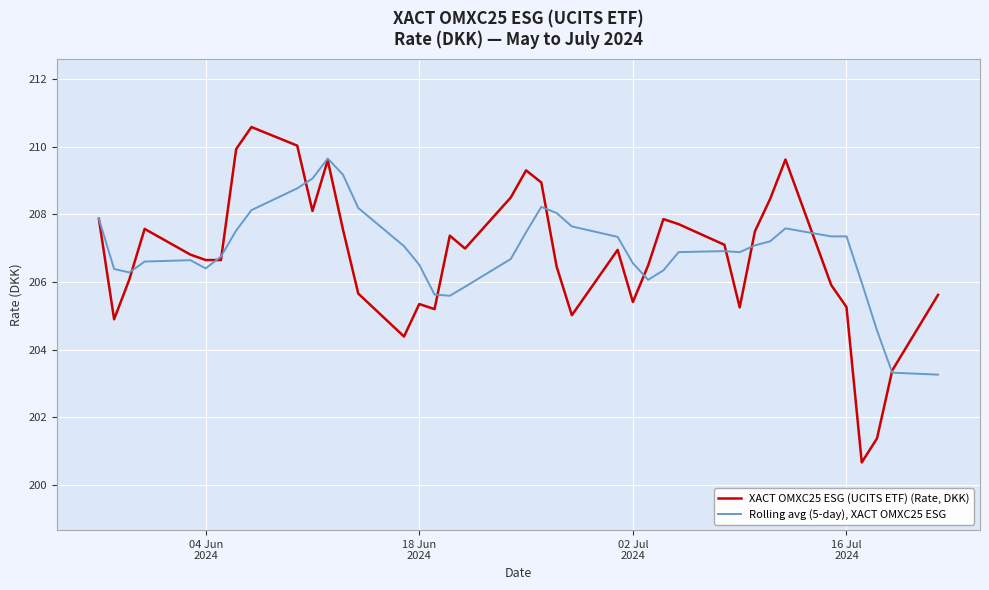

What is the lowest value of the Rolling avg (5-day), XACT OMXC25 ESG series?

203.3